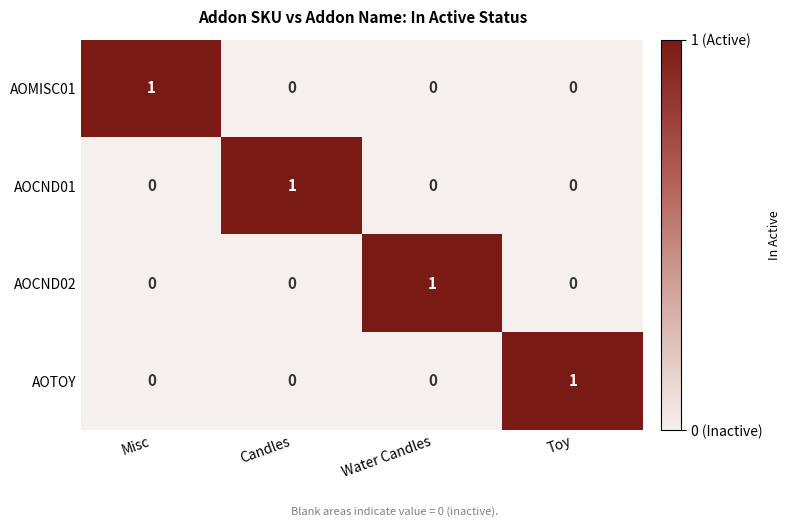

Count the AOMISC01 values in the range 0 to 1.

4